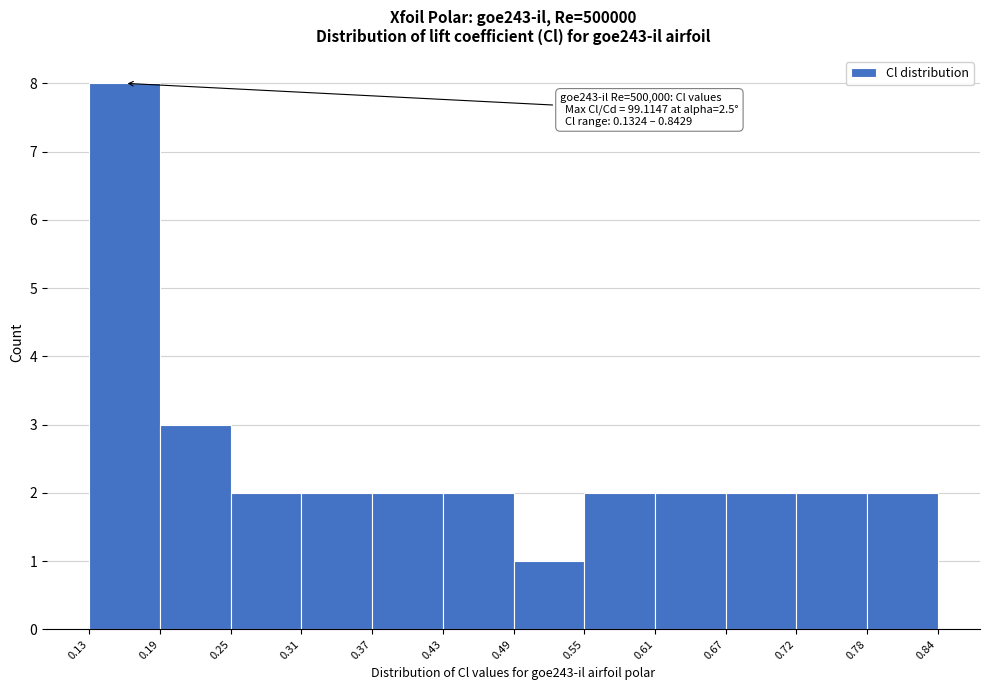

Which range on the x-axis has the tallest bar?

0.13 to 0.19